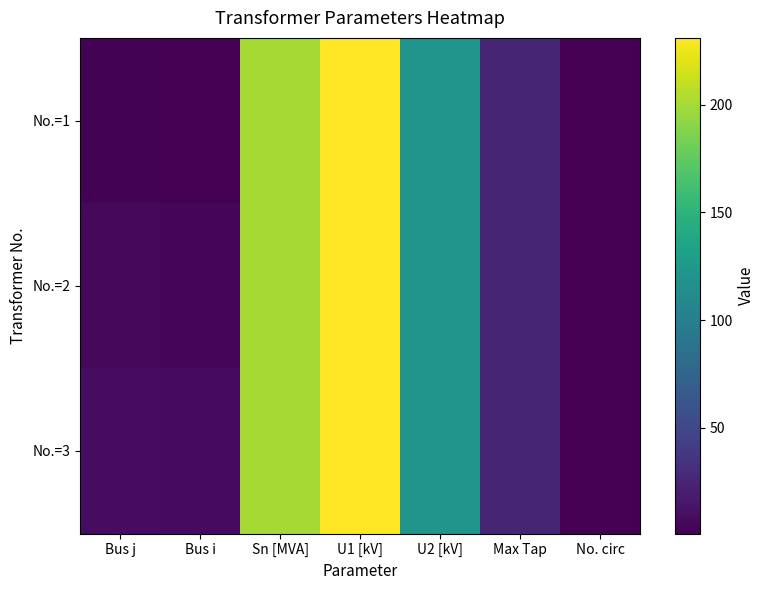

Reading left to right, list all the values displayed in this chart.

No.=1: Bus j=2	Bus i=1	Sn [MVA]=200	U1 [kV]=231	U2 [kV]=121	Max Tap=25	No. circ=1
No.=2: Bus j=6	Bus i=5	Sn [MVA]=200	U1 [kV]=231	U2 [kV]=121	Max Tap=25	No. circ=1
No.=3: Bus j=9	Bus i=8	Sn [MVA]=200	U1 [kV]=231	U2 [kV]=121	Max Tap=25	No. circ=1